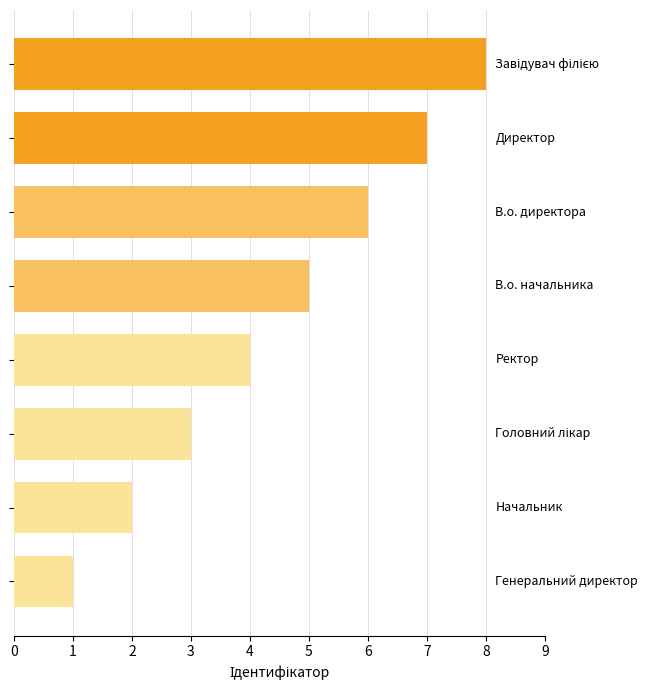

What is the maximum value shown in the chart?

8